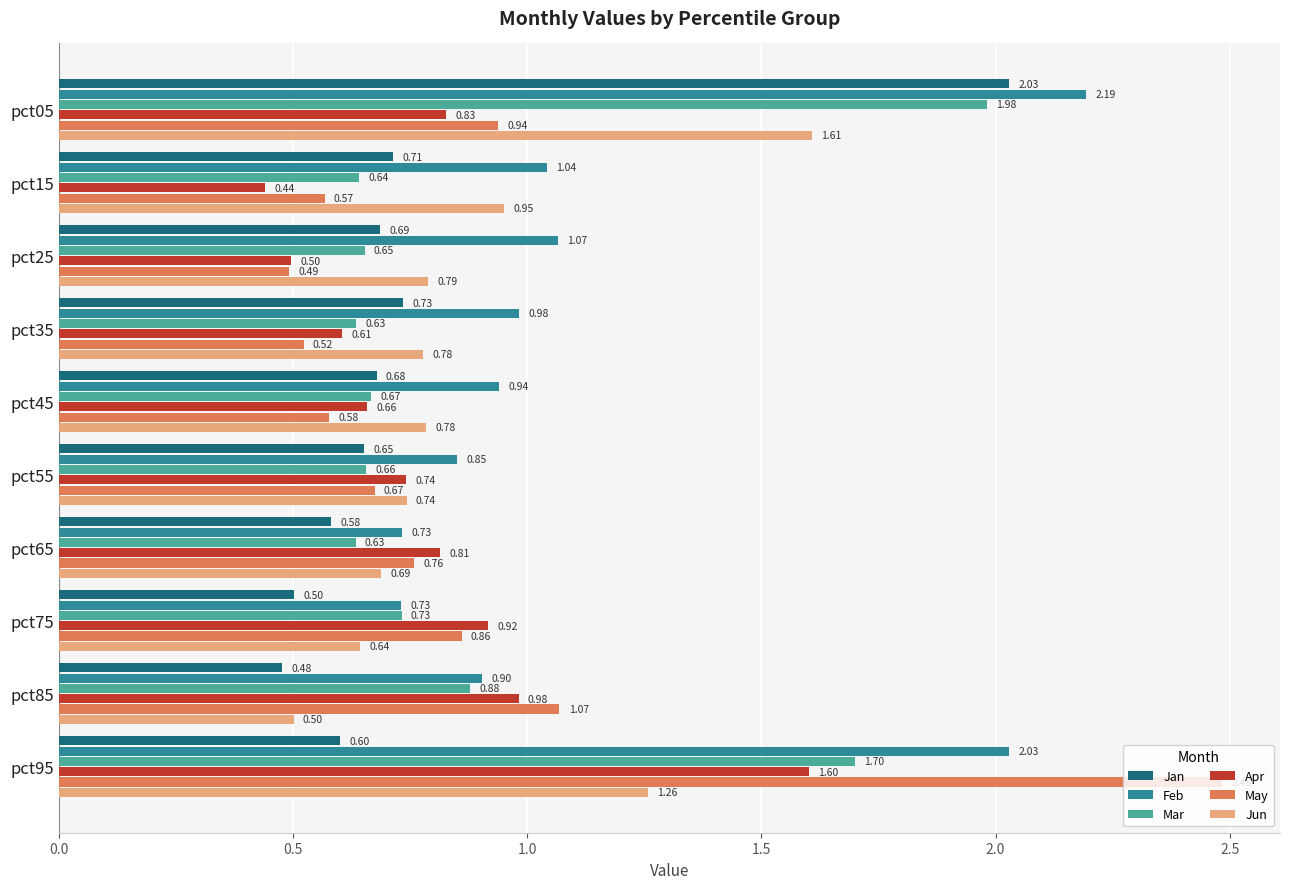

Which series has the widest spread of values?

May